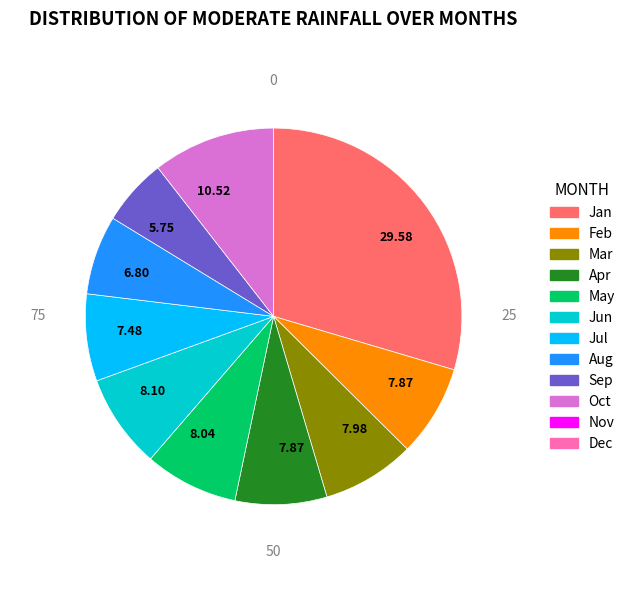

How many slices are in this pie chart?

10